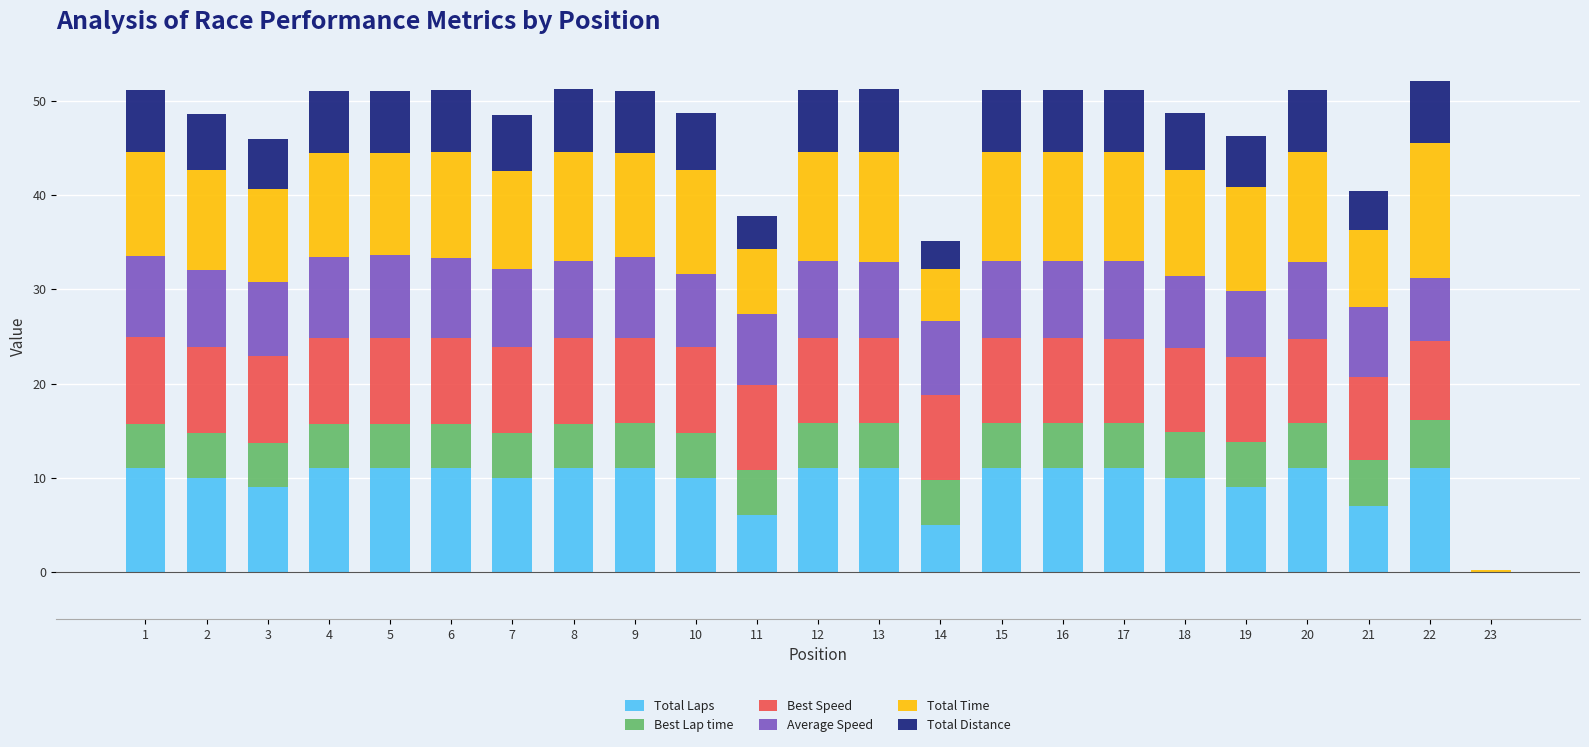

What is the maximum value for Total Laps?

11.0